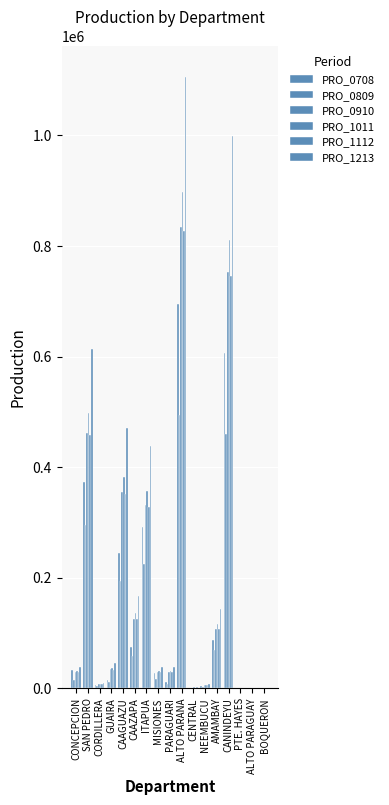

The PRO_1213 series shows 41 at ALTO PARAGUAY. True or false?

True